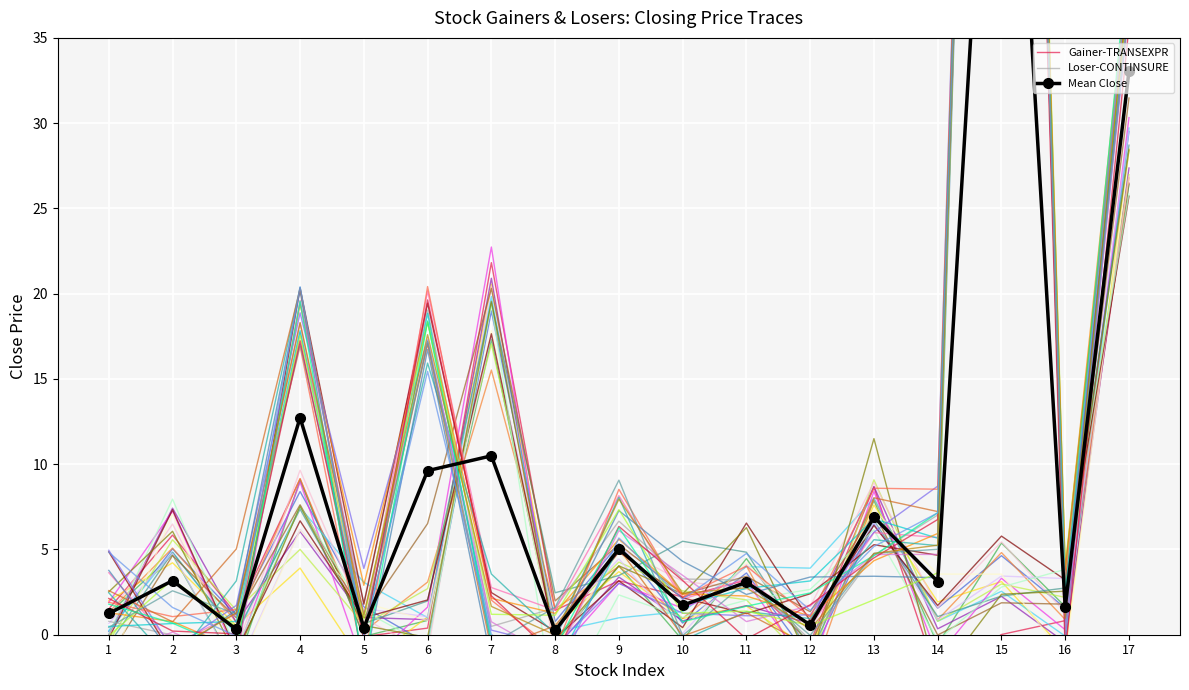

Reading left to right, what are all the values shown in this chart?

Gainer-TRANSEXPR: 1.5	5.8	1.2	9.1	-0.1	0.4	21.8	1.4	3.2	2.2	3.2	-0.5	8.7	-2.5	0.0	0.8	26.5
Loser-CONTINSURE: 0.8	-0.0	-0.3	17.7	1.9	19.0	0.5	1.6	6.7	3.3	3.2	-0.3	4.7	7.0	127.9	1.6	38.3
Mean Close: 1.2	3.2	0.3	12.7	0.4	9.6	10.5	0.2	5.0	1.7	3.1	0.6	6.9	3.1	64.8	1.6	33.0